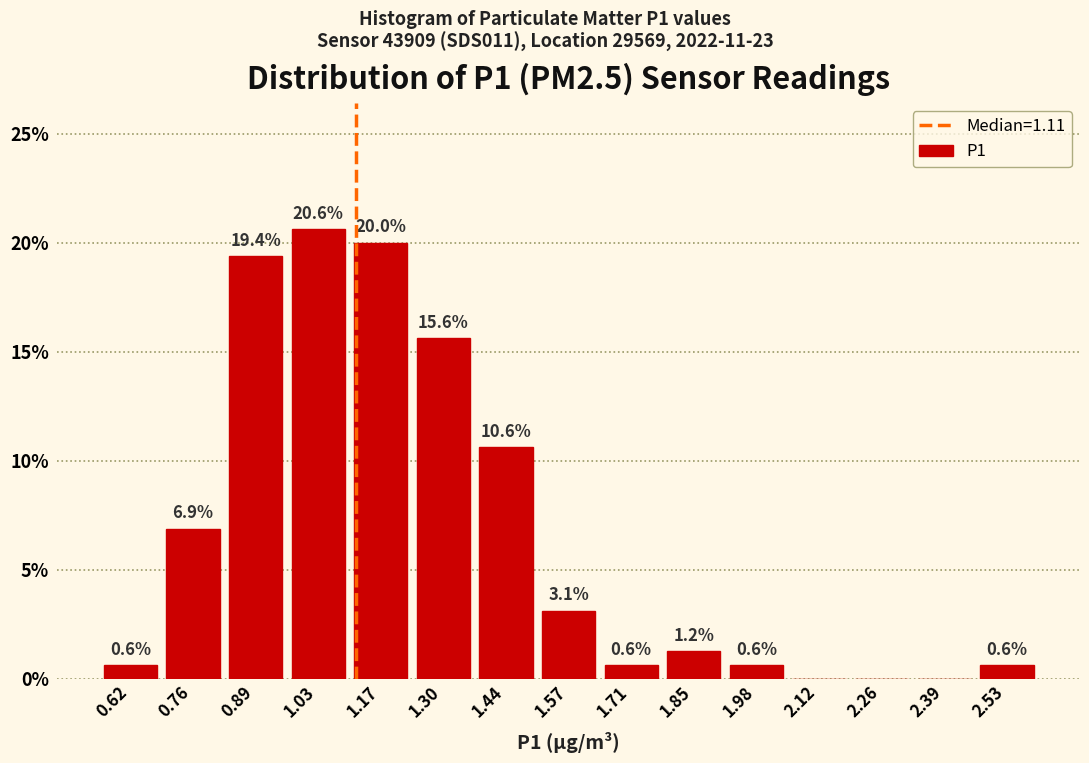

Which range on the x-axis has the tallest bar?

0.96 to 1.10